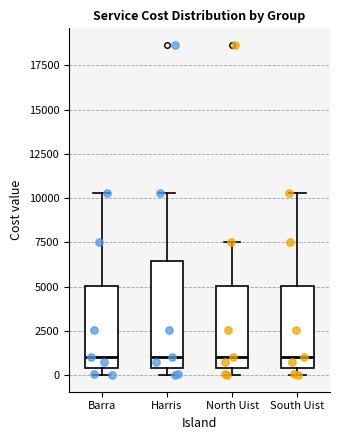

Reading left to right, read every box against the y-axis: the position of its median line, the range the box covers, and the ends of its whiskers. The values are not printed on the chart, so give them approximately, as read against the axis.

Barra: median 1000, box 500 to 5000, whiskers 0 to 10500
Harris: median 1000, box 500 to 6500, whiskers 0 to 10500
North Uist: median 1000, box 500 to 5000, whiskers 0 to 7500
South Uist: median 1000, box 500 to 5000, whiskers 0 to 10500